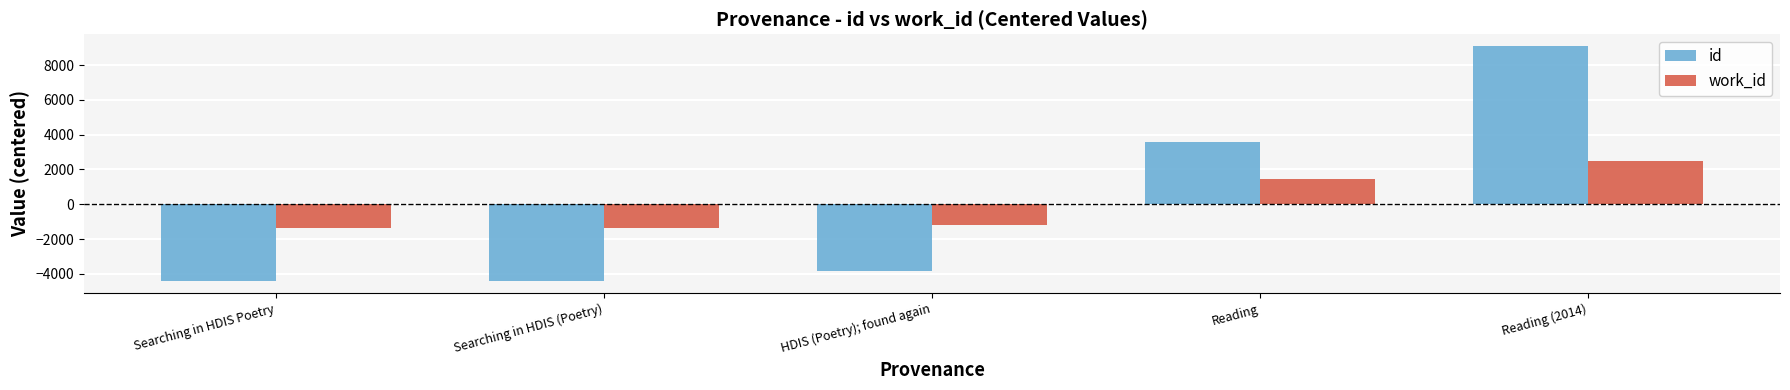

What is the difference between the maximum and minimum values in the work_id series?

3817